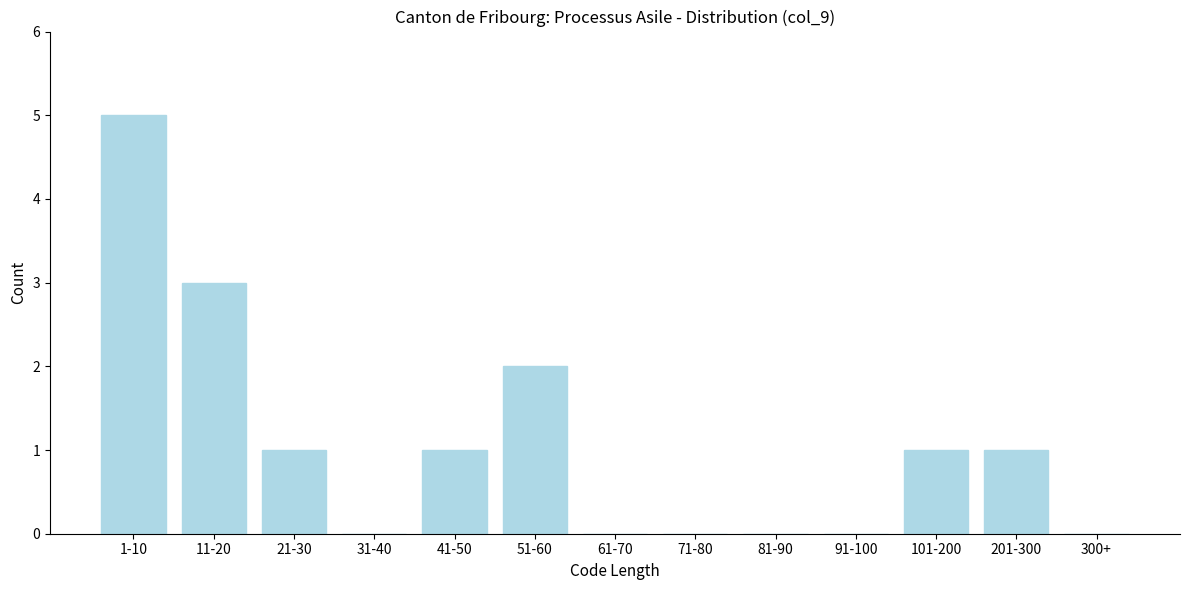

Reading left to right, extract all data points from this chart.

1-10=5	11-20=3	21-30=1	31-40=0	41-50=1	51-60=2	61-70=0	71-80=0	81-90=0	91-100=0	101-200=1	201-300=1	300+=0